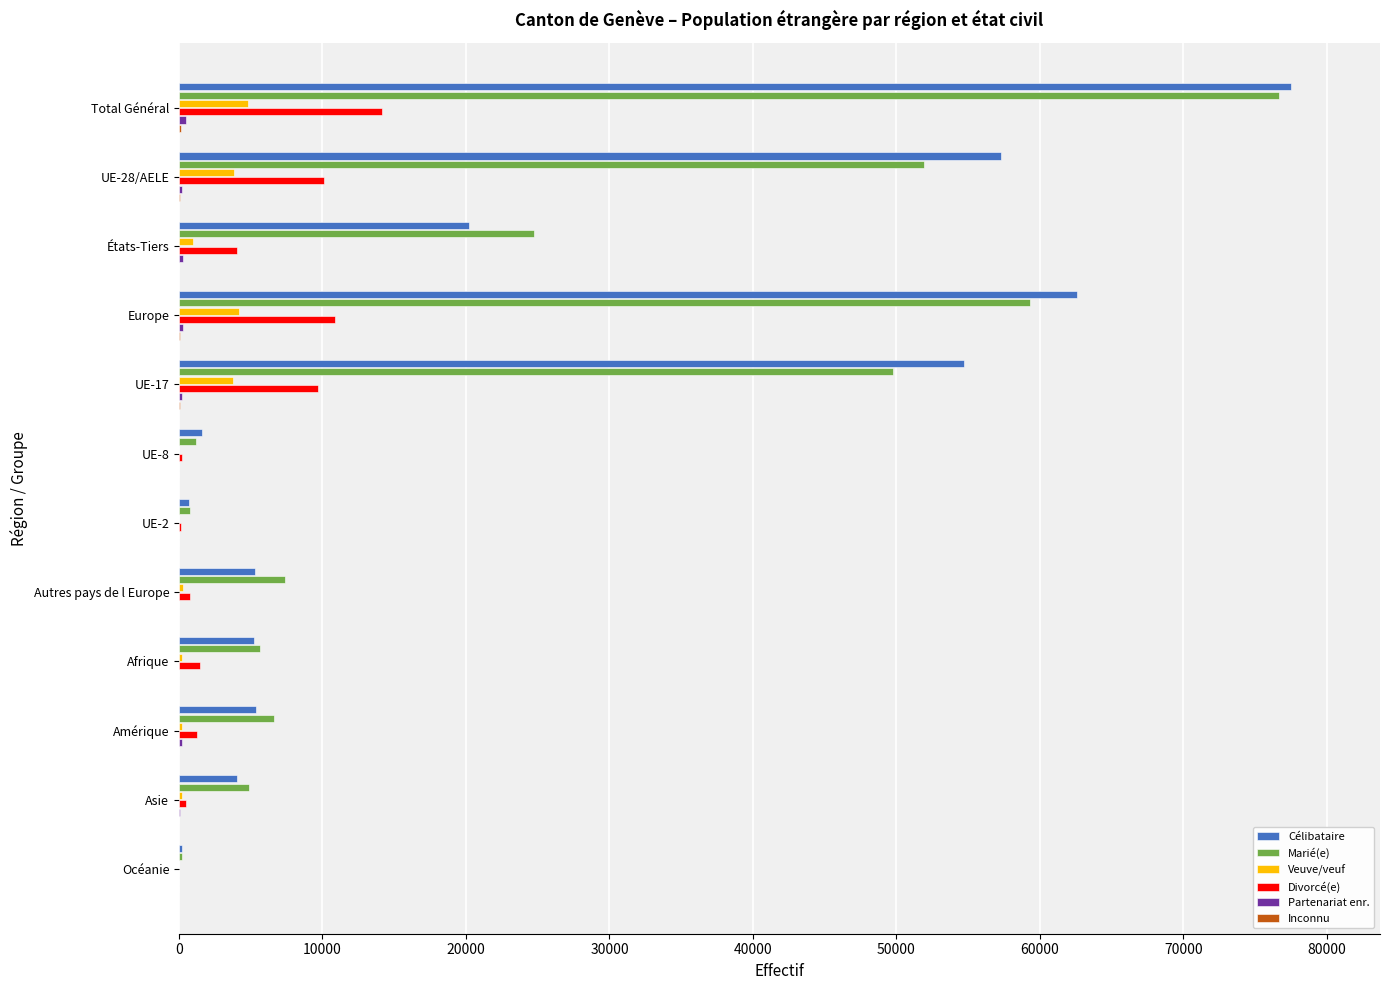

At which category is the sum across all series the highest?

Total Général